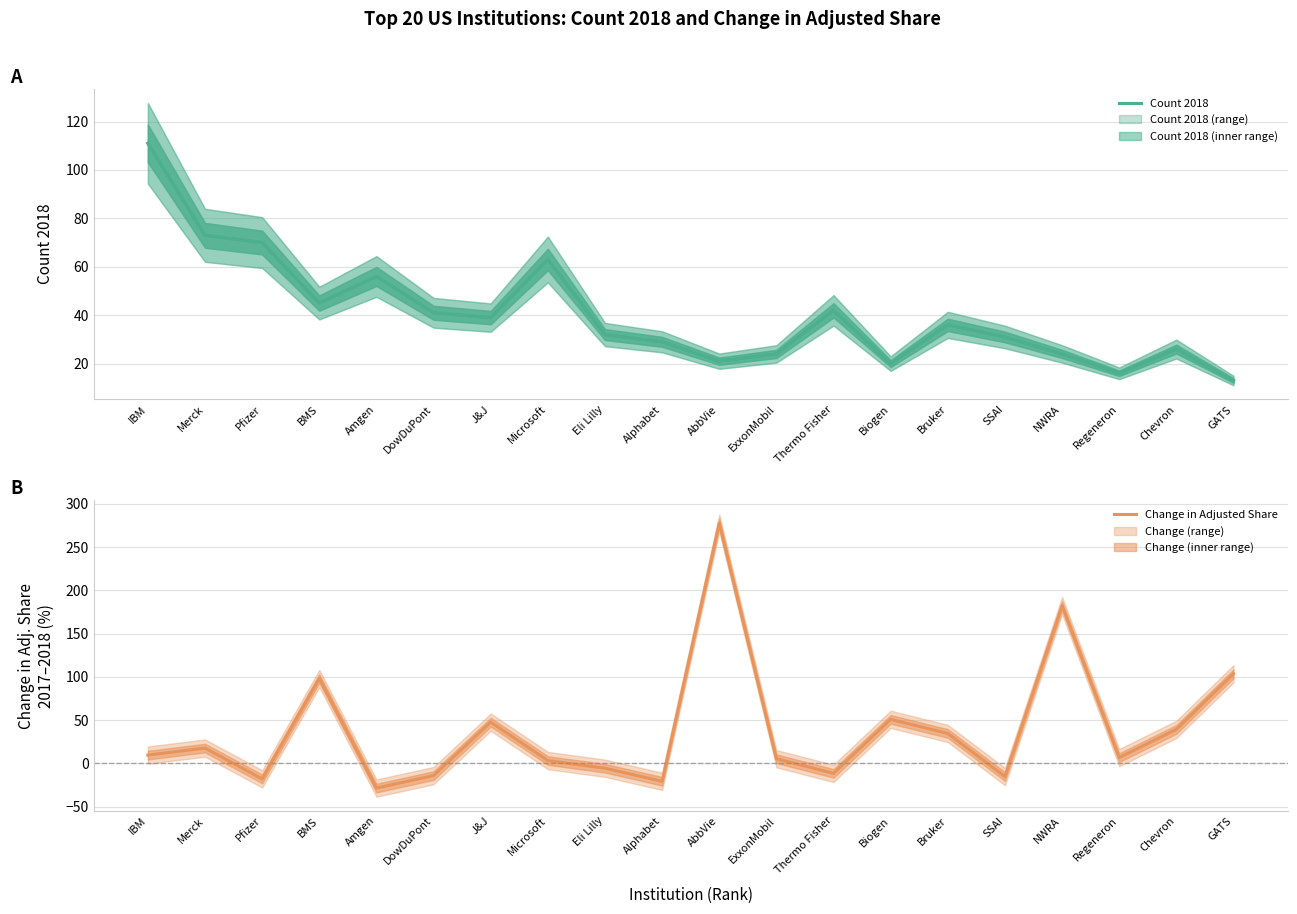

How many intersections are there between Count 2018 and Change in Adjusted Share?

11